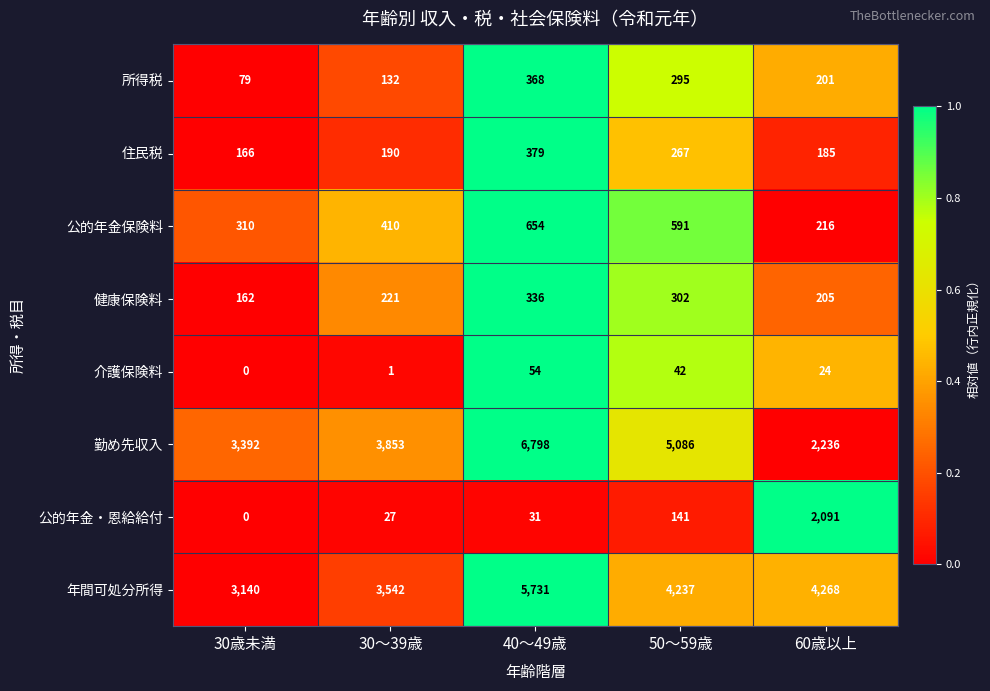

Is it true that 所得税 equals 368 at 40～49歳?

True